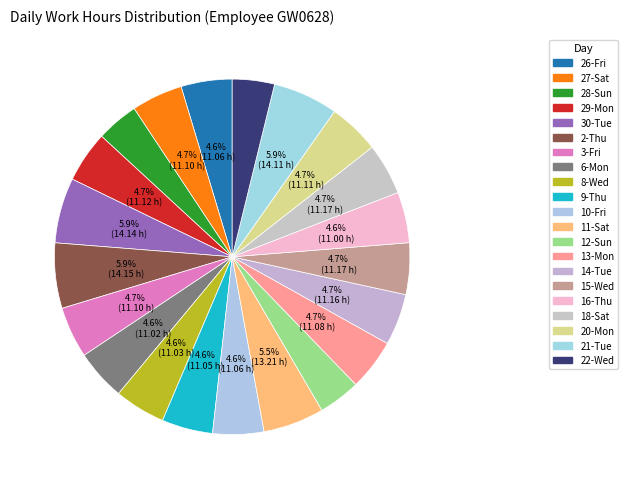

Does 12-Sun account for over 50% of the chart?

No